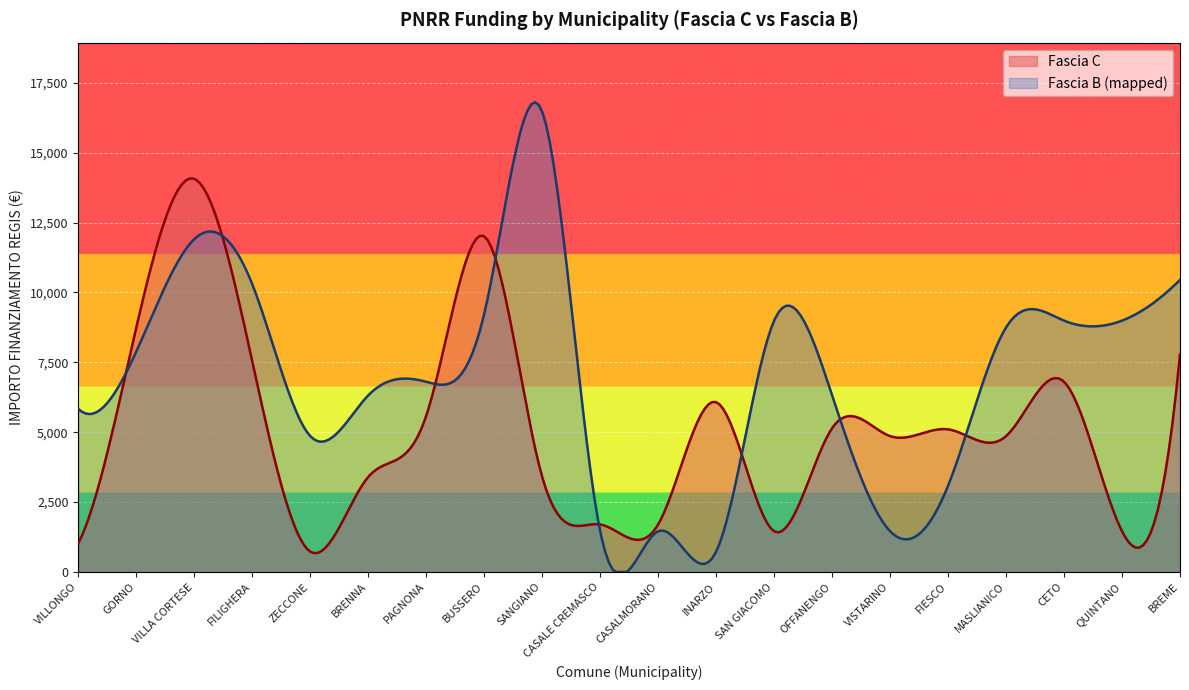

List the labels in order of Fascia B value, largest first.

SANGIANO, VILLA CORTESE, BREME, FILIGHERA, BUSSERO, SAN GIACOMO, CETO, QUINTANO, MASLIANICO, GORNO, PAGNONA, BRENNA, OFFANENGO, VILLONGO, ZECCONE, FIESCO, CASALE CREMASCO, CASALMORANO, VISTARINO, INARZO